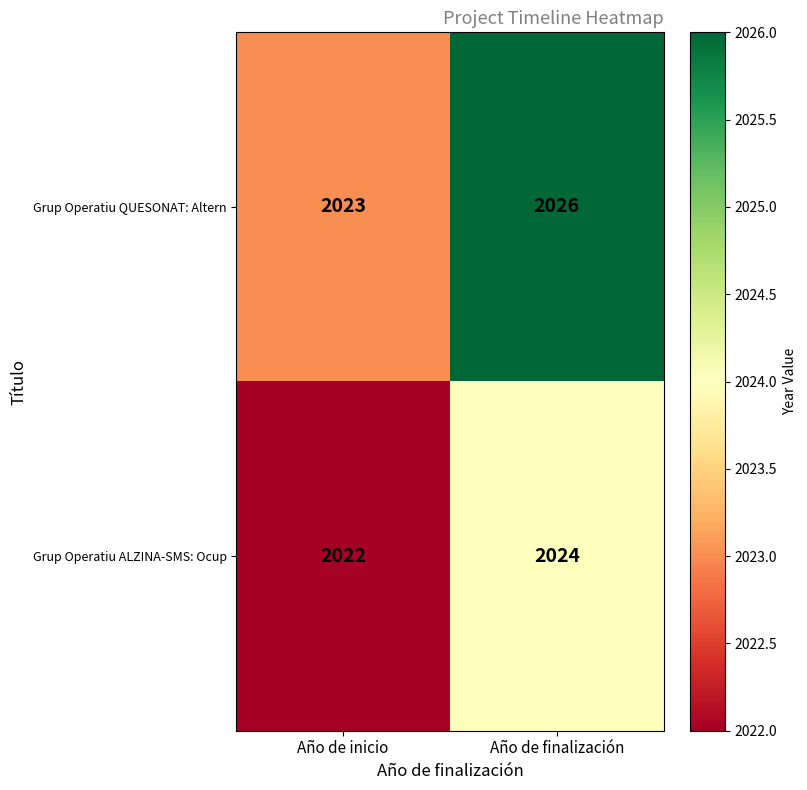

What is the difference between the maximum and minimum values in the Grup Operatiu QUESONAT: Altern series?

3